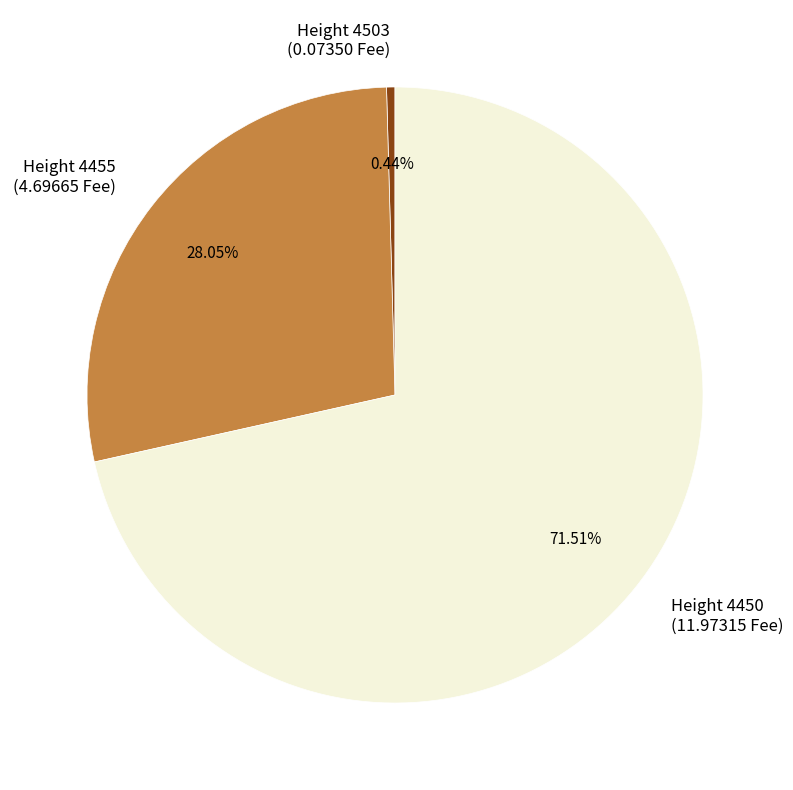

How many slices are in this pie chart?

3